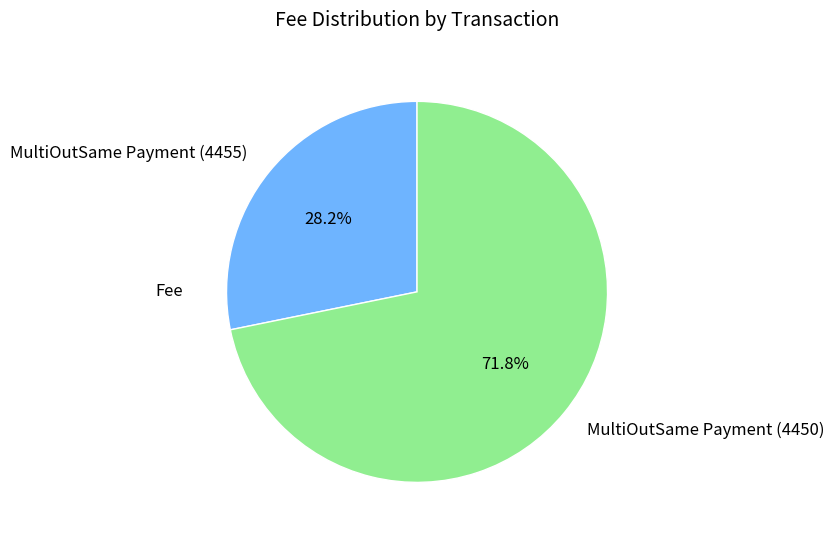

Approximately how many times larger is the value at MultiOutSame Payment (4455) compared to MultiOutSame Payment (4450)?

0.4